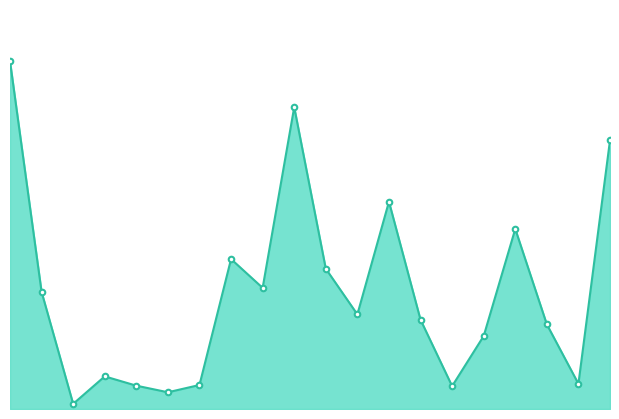

Does the chart display data point markers on the line(s)?

No